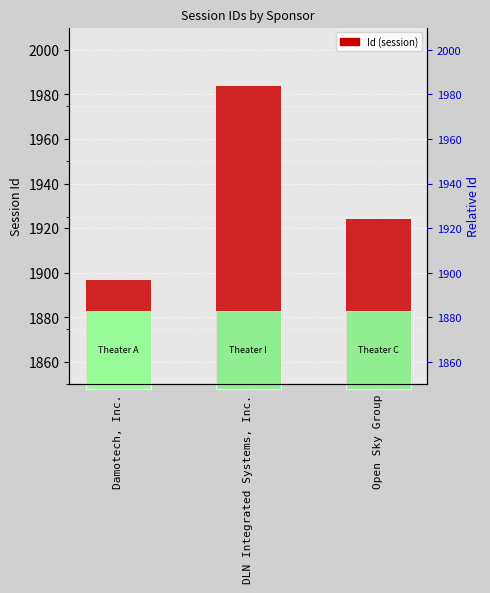

What is the difference between the maximum and minimum values?

87